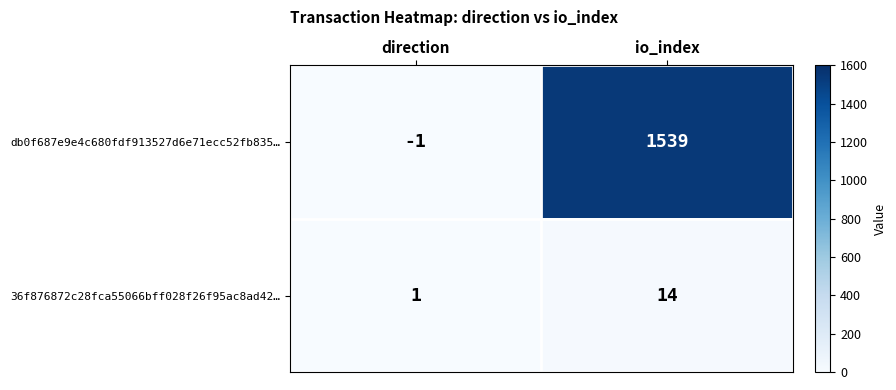

What is the difference between the maximum and minimum values in the db0f687e9e4c680fdf913527d6e71ecc52fb835… series?

1540